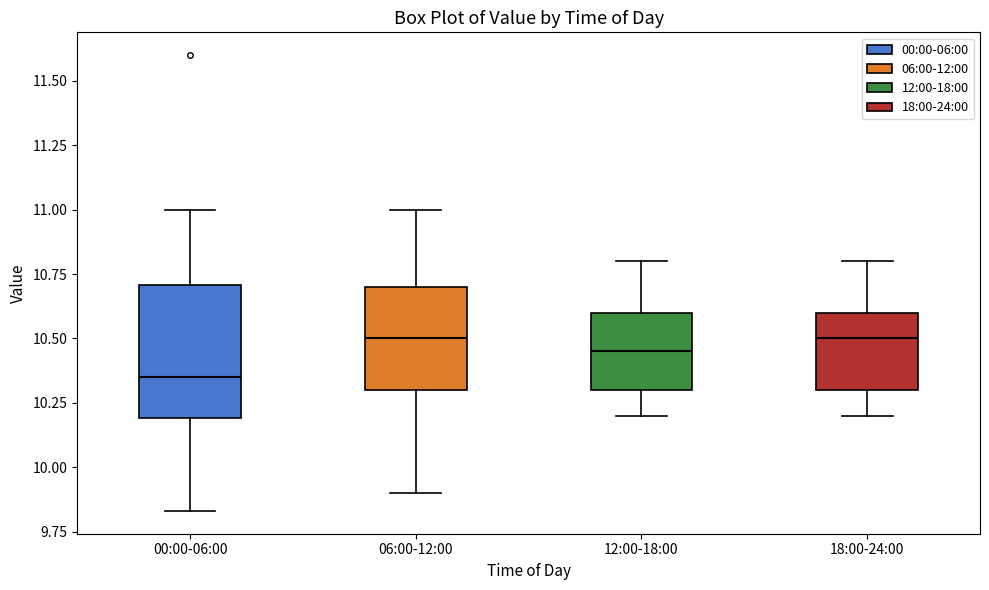

Reading left to right, transcribe this box plot: for each box, give where its median line is, the range the box spans, and where its two whiskers end, as read against the y-axis. The values are not printed on the chart, so give them approximately, as read against the axis.

00:00-06:00: median 10.35, box 10.20 to 10.70, whiskers 9.85 to 11.00
06:00-12:00: median 10.50, box 10.30 to 10.70, whiskers 9.90 to 11.00
12:00-18:00: median 10.45, box 10.30 to 10.60, whiskers 10.20 to 10.80
18:00-24:00: median 10.50, box 10.30 to 10.60, whiskers 10.20 to 10.80